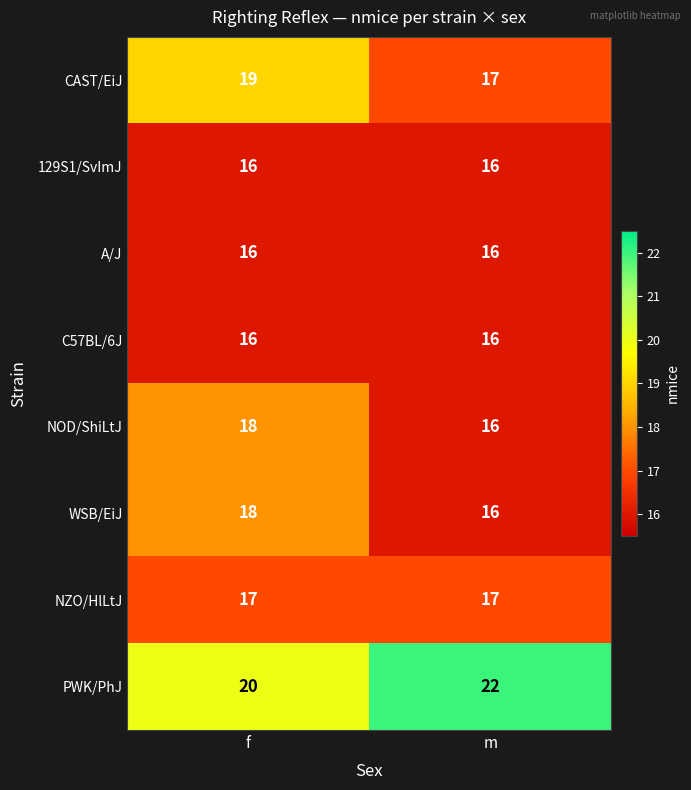

What is the maximum value shown in the chart?

22